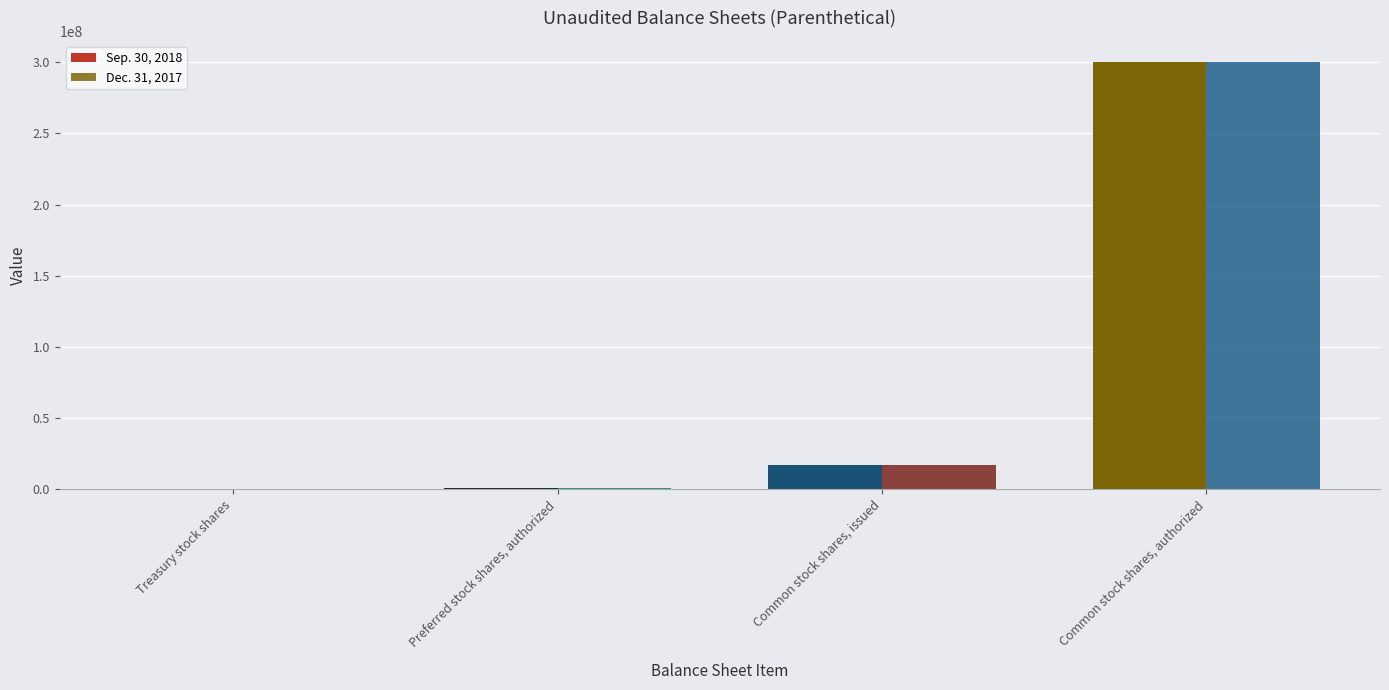

True or false: Dec. 31, 2017 has a value of 300000000 at Common stock shares, authorized.

True